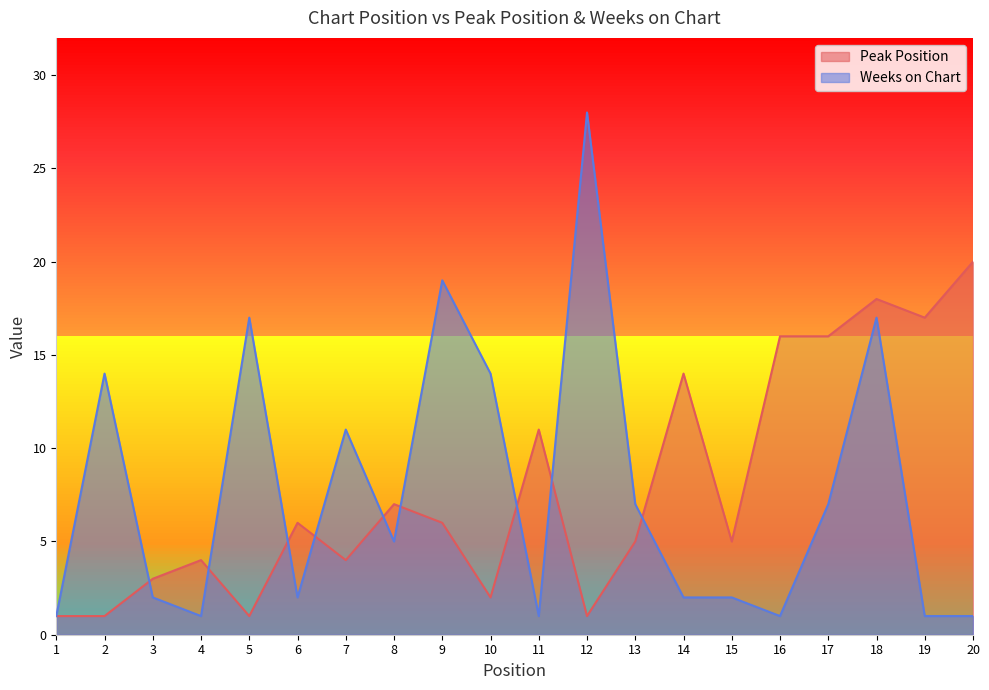

After their last crossing, which series has the higher values: Peak Position or Weeks on Chart?

Peak Position